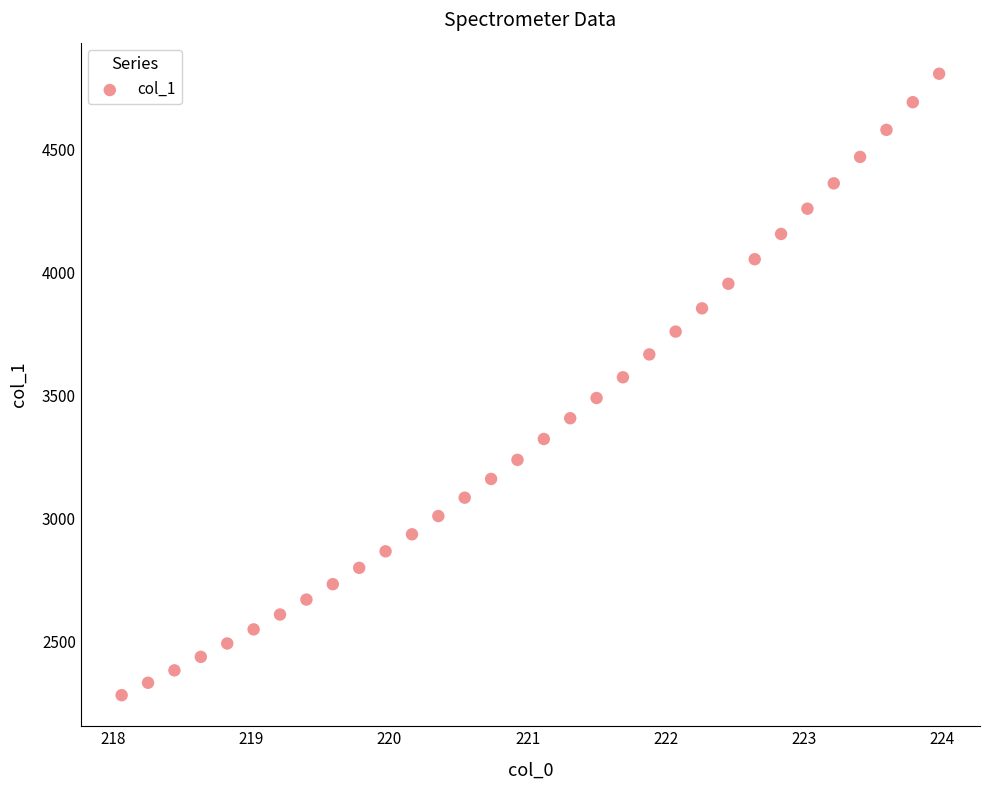

What is the range of X values (max minus min)?

5.9